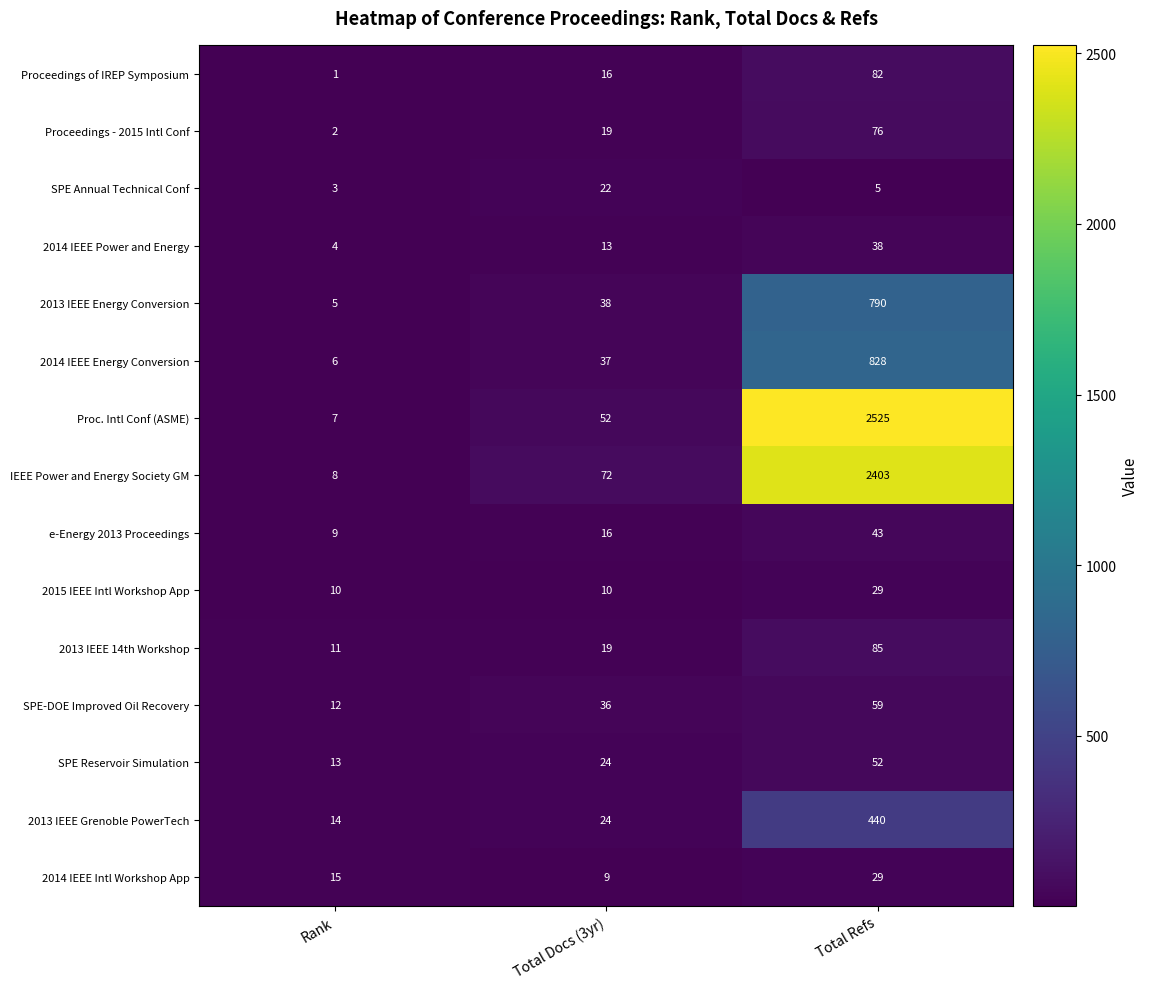

What is the difference between the 2013 IEEE Energy Conversion values at Total Docs (3yr) and Rank?

33